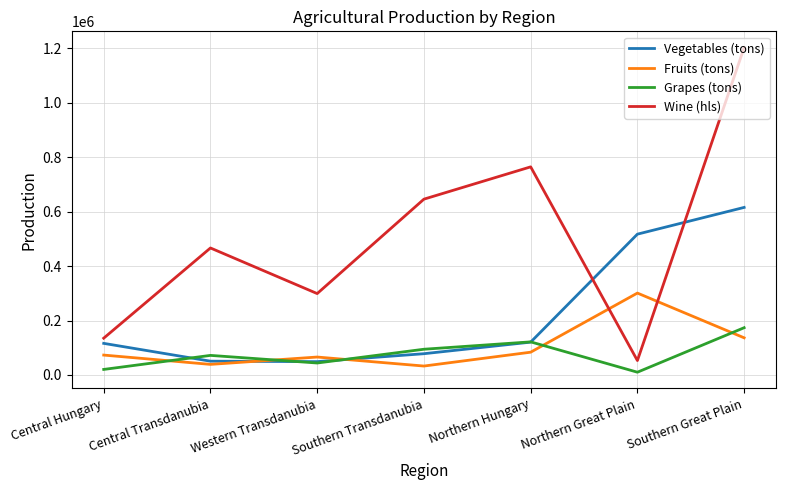

What is the difference between the Wine (hls) values at Southern Transdanubia and Southern Great Plain?

556825